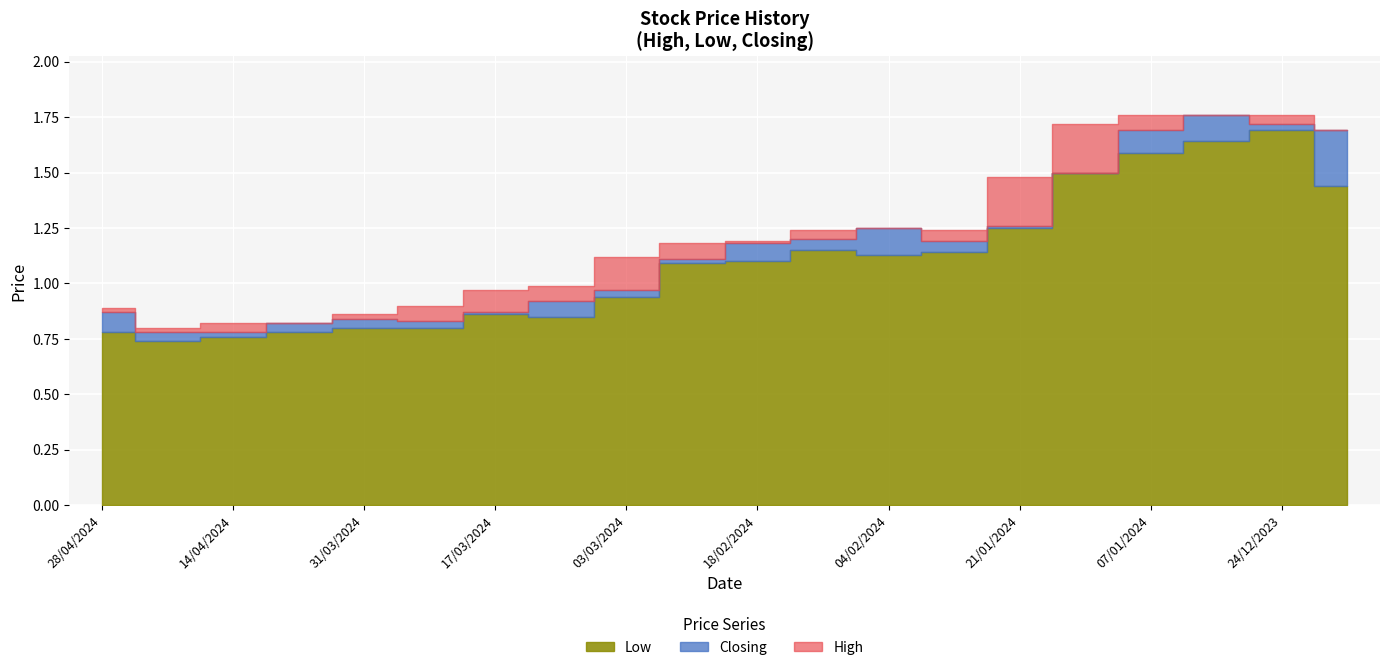

At which label does High reach its minimum?

21/04/2024